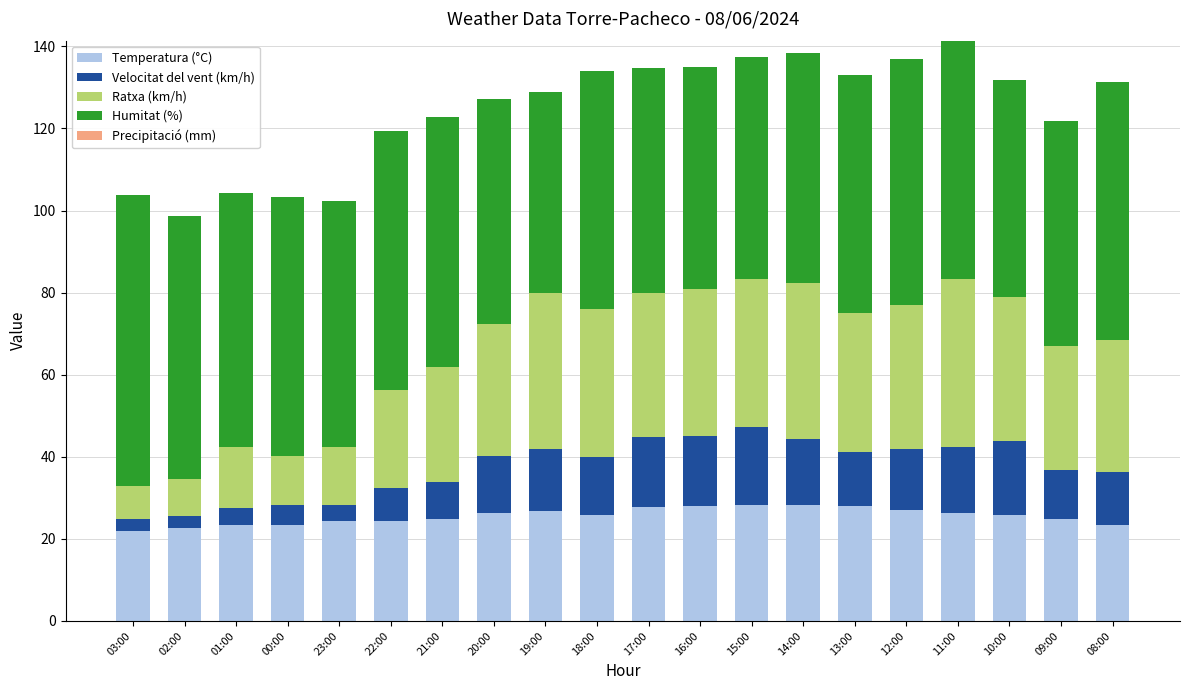

What is the difference between the maximum and second lowest values in the Temperatura (°C) series?

5.7